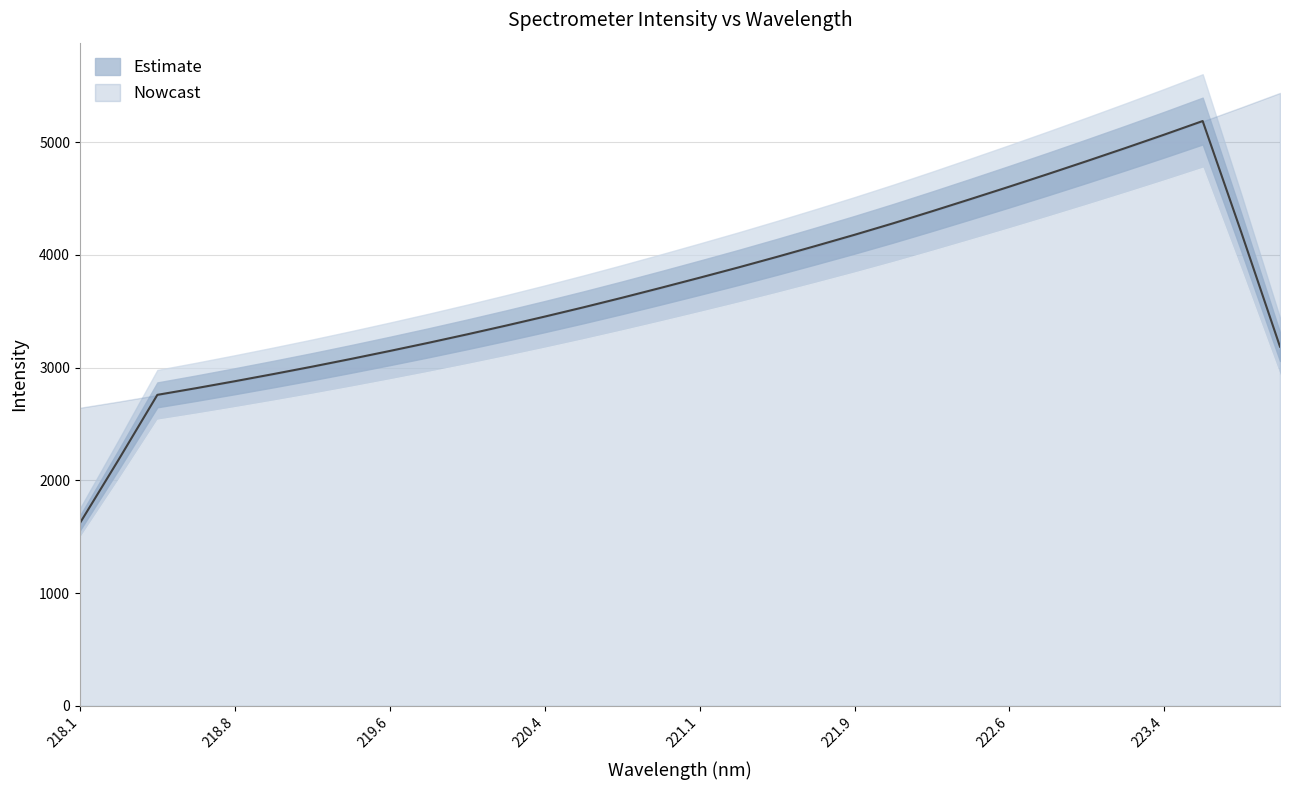

What is the ratio of the value at 221.3083 to the value at 219.0156?

1.3